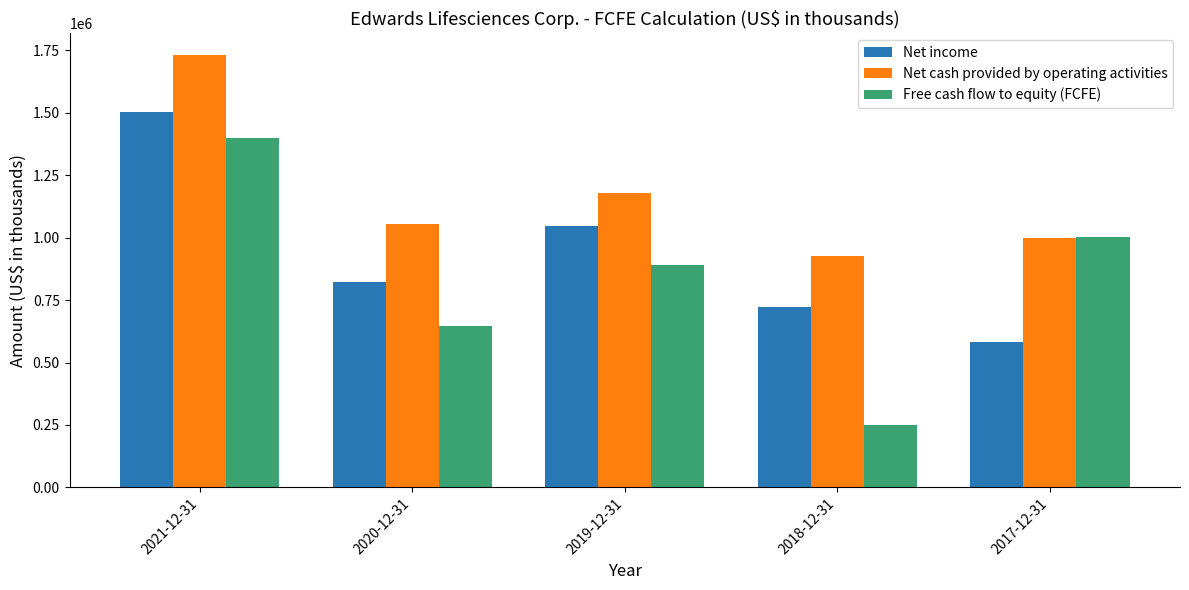

How many Net income values are between 722200 and 1046900?

3